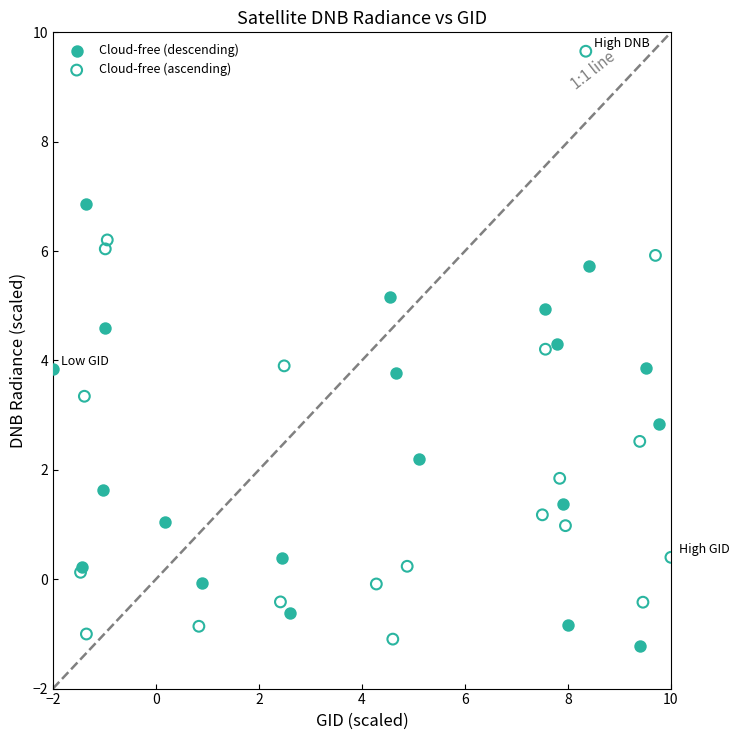

Which series reaches the maximum Y coordinate?

Cloud-free (ascending)